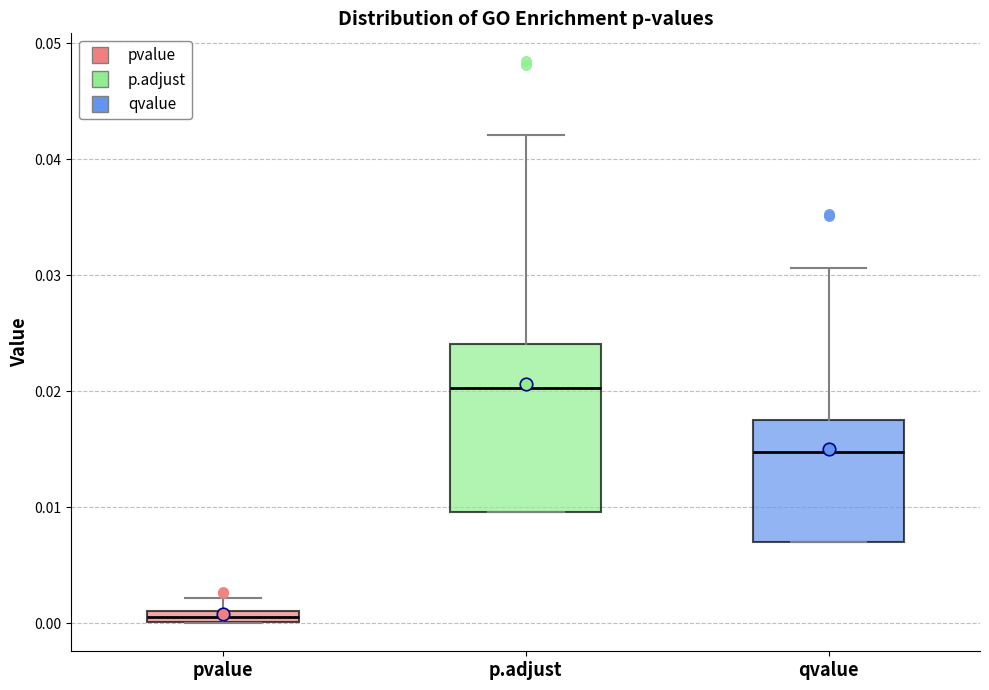

Which box has the highest median line?

p.adjust